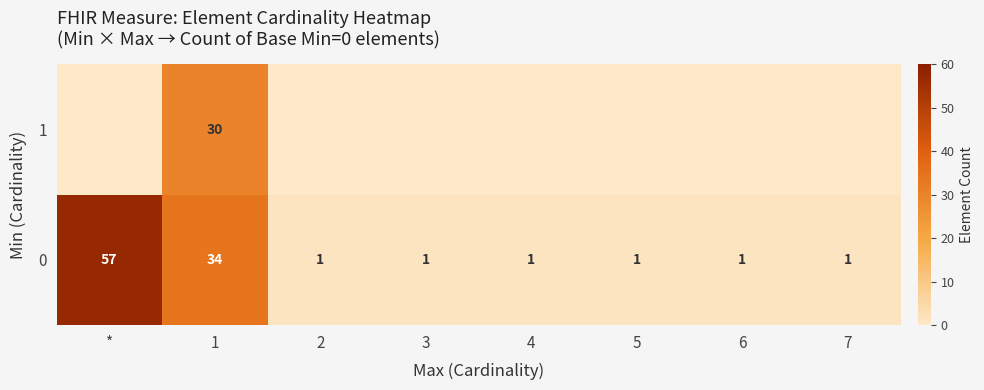

At which category does the chart reach its peak across all series?

*